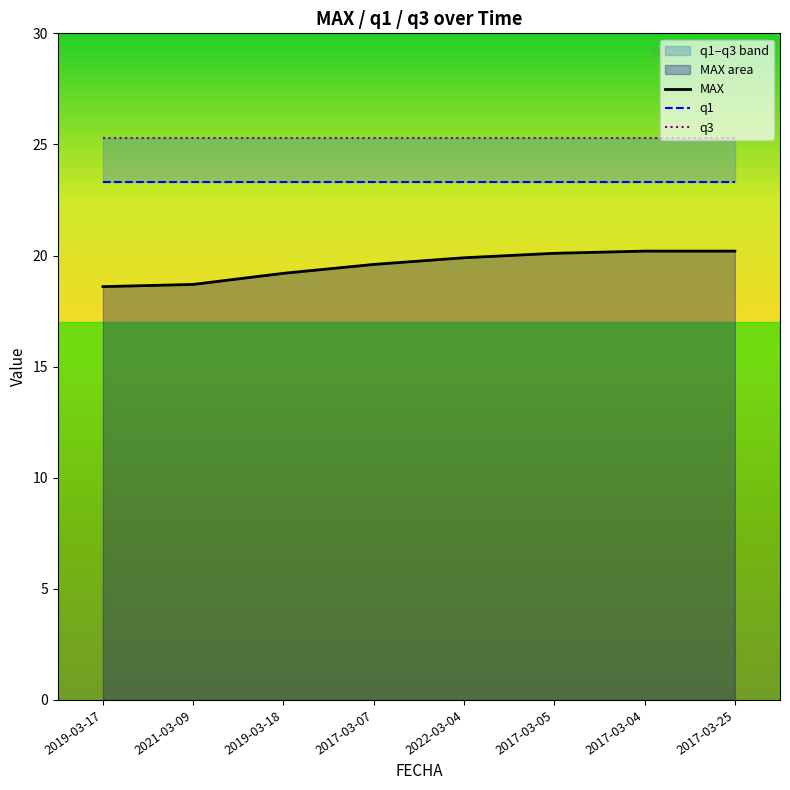

What are all the series names shown in the legend?

MAX, q1, q3